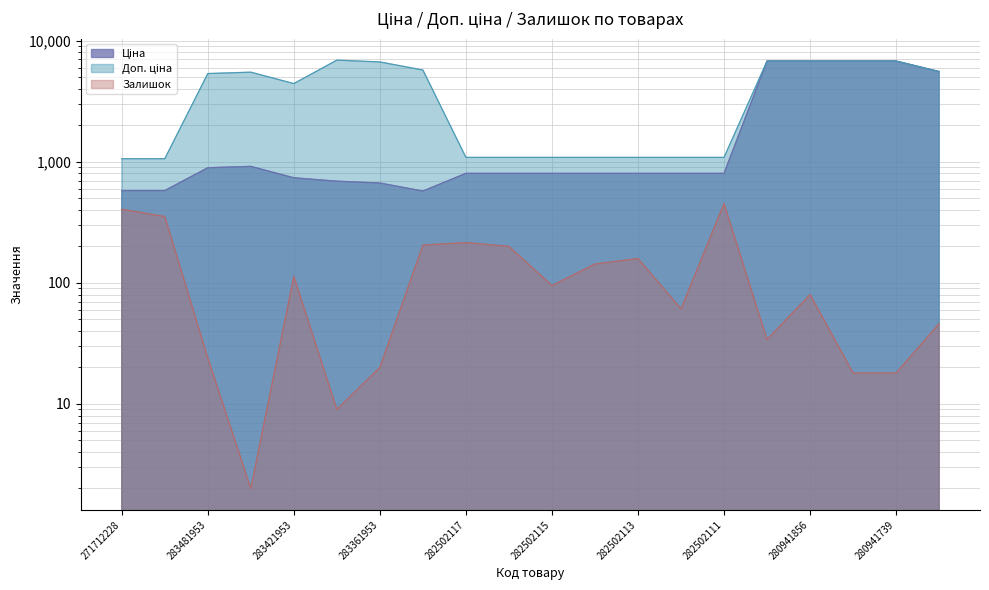

Reading left to right, extract all data points from this chart.

Ціна: 578.1	578.1	892.2	915.8	737.2	691.0	667.4	572.7	802.1	802.1	802.1	802.1	802.1	802.1	802.1	6787.1	6787.1	6787.1	6787.1	5560.3
Доп. ціна: 1060.0	1060.0	5353.1	5495.0	4423.0	6910.3	6673.6	5727.0	1087.0	1087.0	1087.0	1087.0	1087.0	1087.0	1087.0	6787.1	6787.1	6787.1	6787.1	5560.3
Залишок: 405.0	353.0	24.0	2.0	113.0	9.0	20.0	205.0	215.0	200.0	95.0	143.0	159.0	61.0	451.0	34.0	80.0	18.0	18.0	46.0